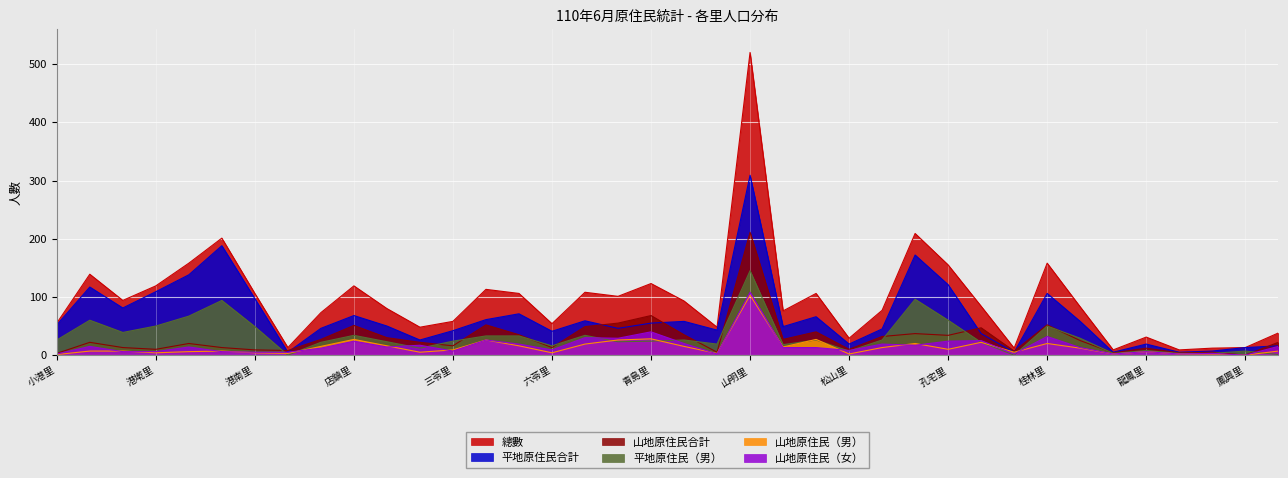

Read the 總數 value at 山東里.

101